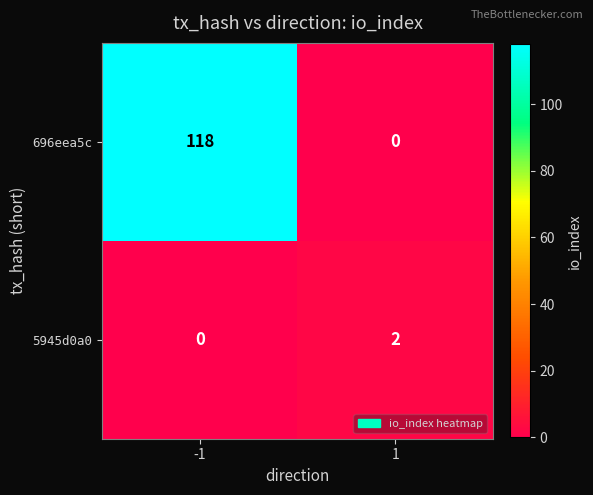

Count the number of data series in this chart.

2